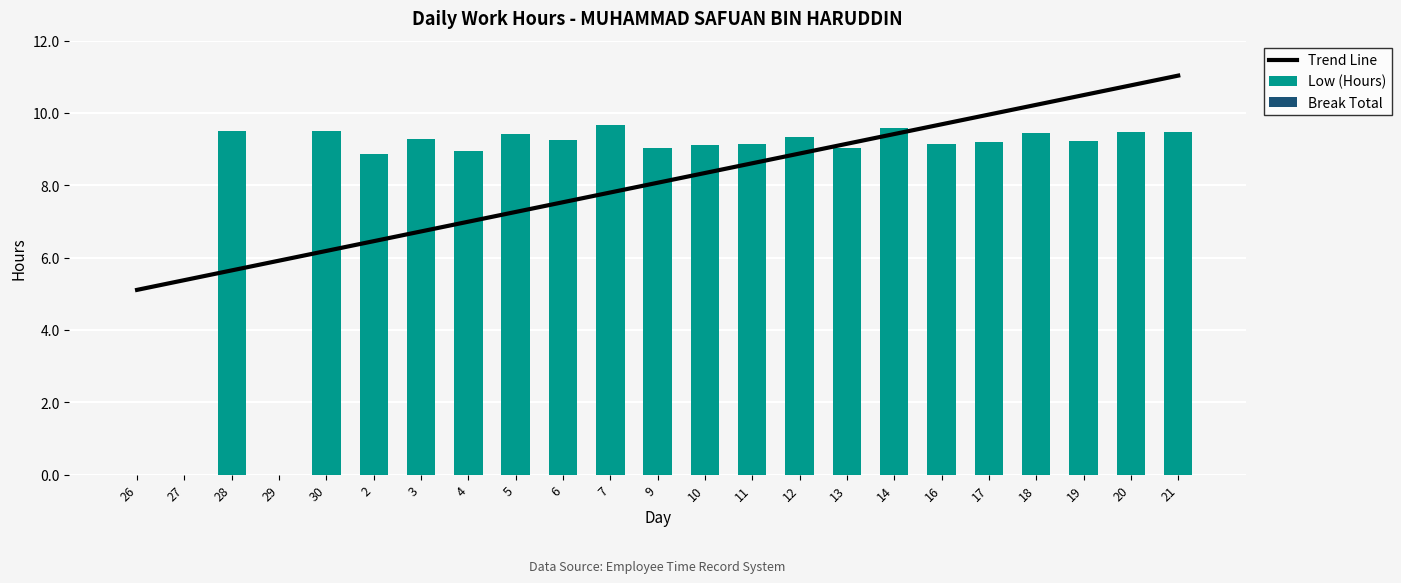

Which series has the largest total across all categories?

Low (Hours)